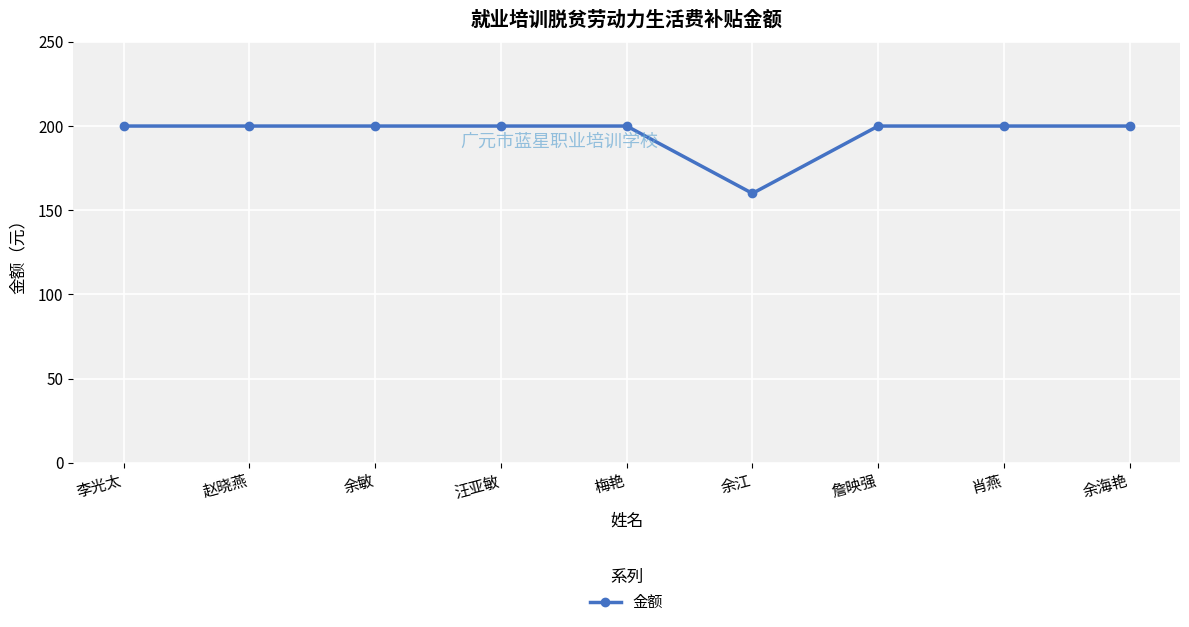

What is the ratio of the value at 余敏 to the value at 余海艳?

1.0